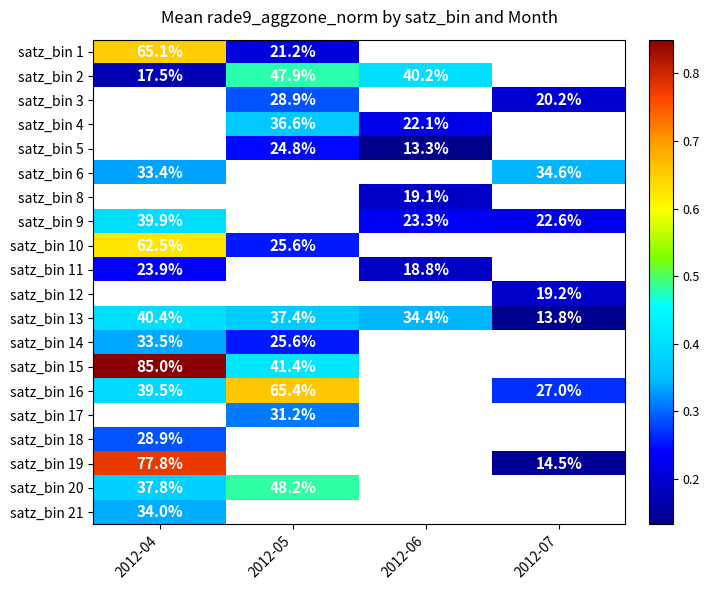

What is the spread (max minus min) of values at 2012-04?

0.7